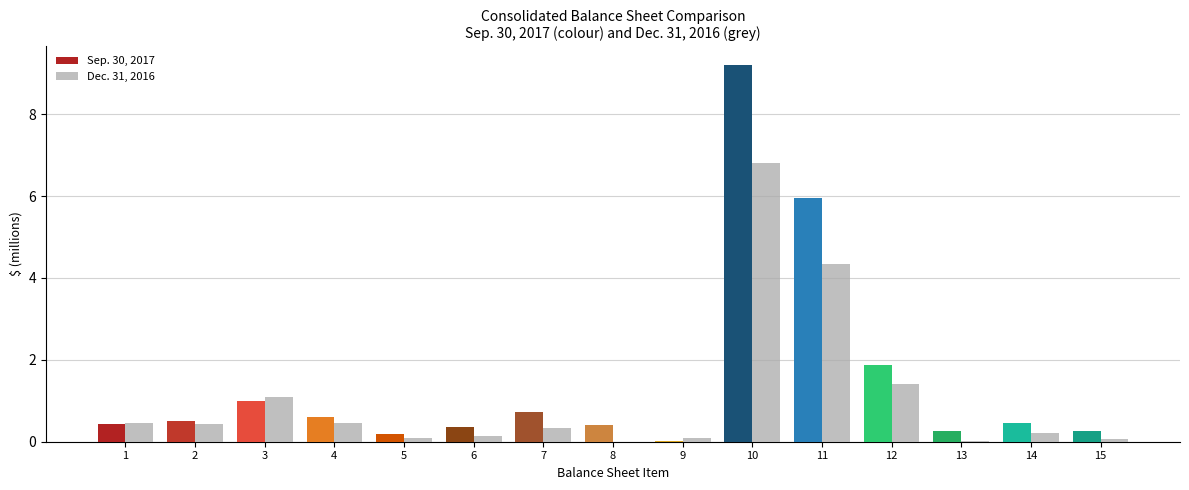

The value of Dec. 31, 2016 at 7 is 0.3. True or false?

True